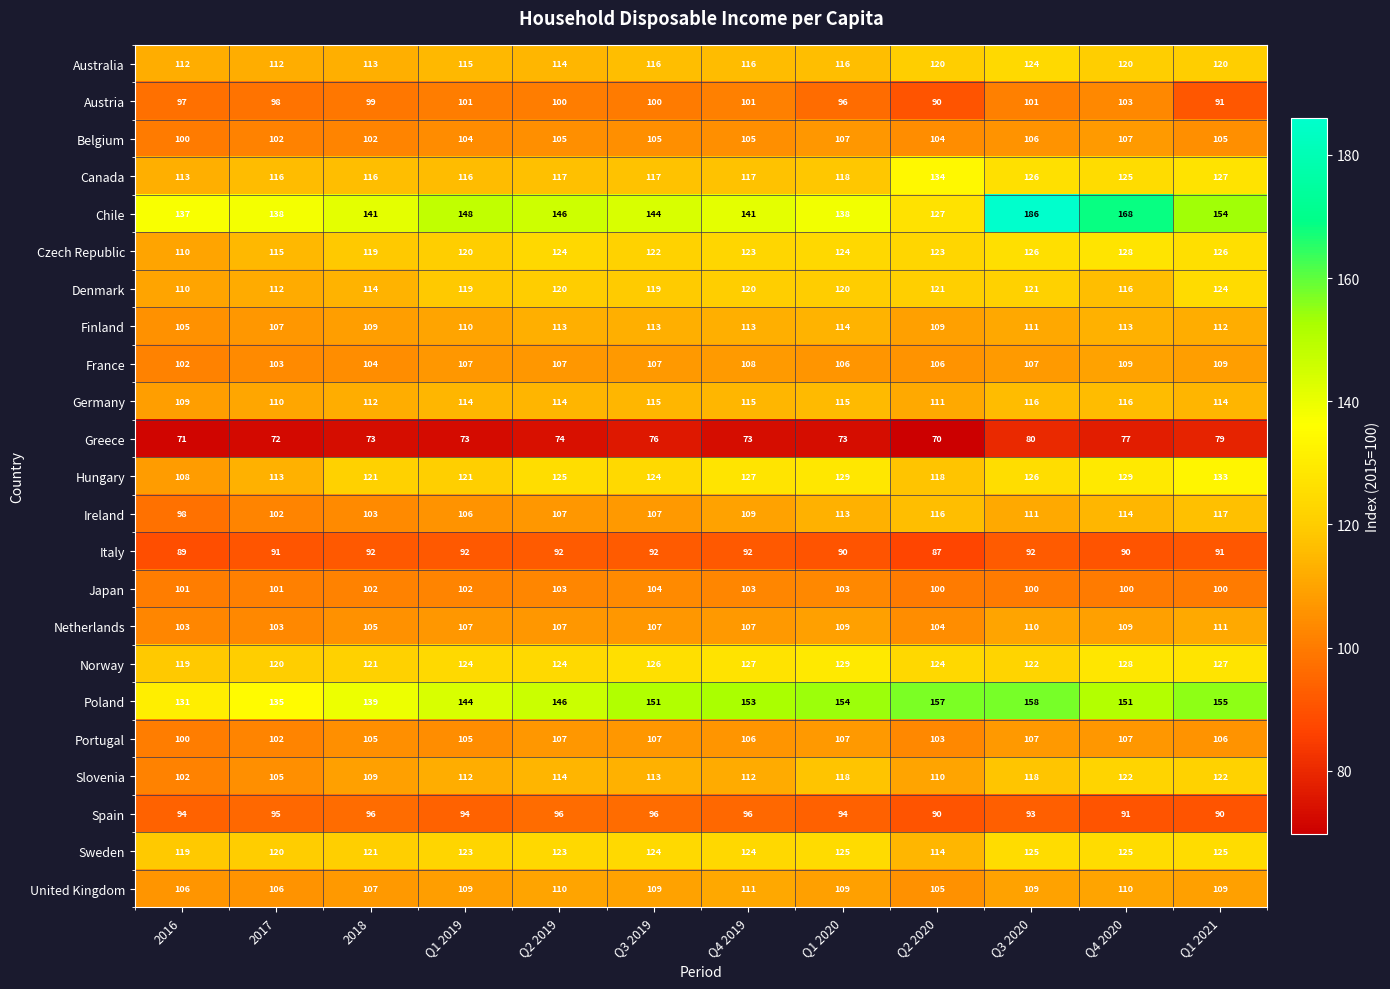

The value of Czech Republic at Q4 2020 is 207. True or false?

False